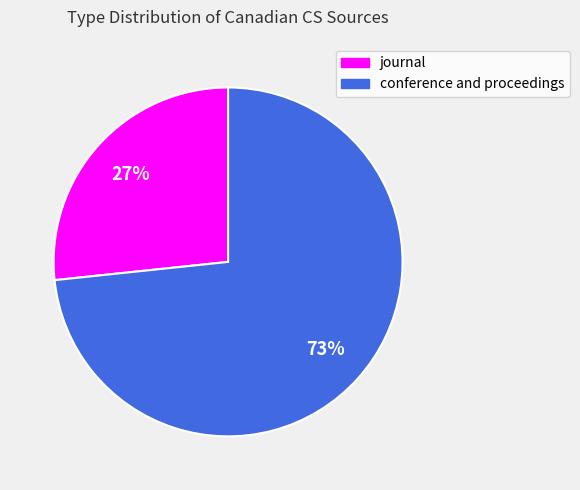

To the nearest percent, what is the average slice percentage?

50%